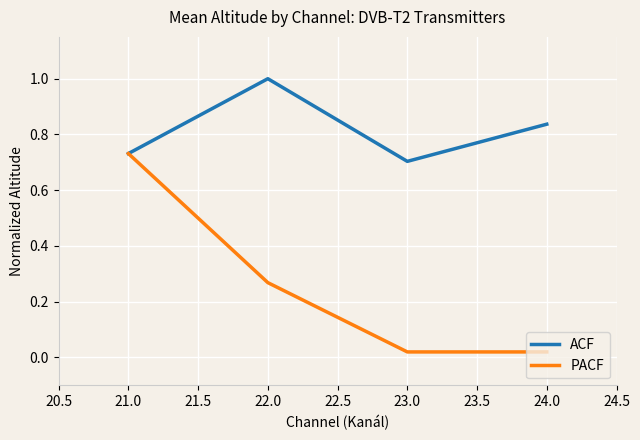

Between 21.0 and 23.0, which series saw the biggest shift?

PACF